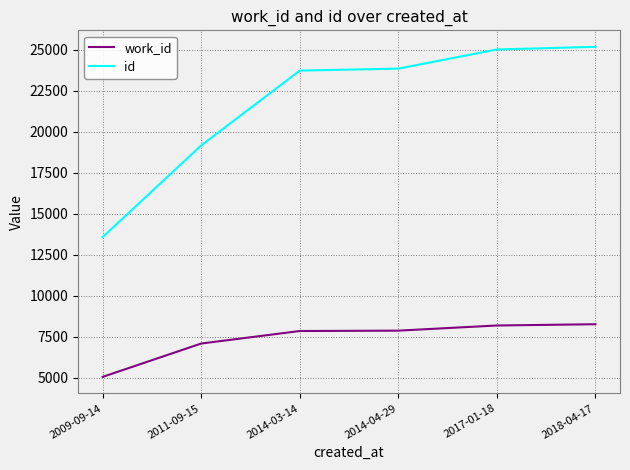

What position from the left is 2009-09-14?

1